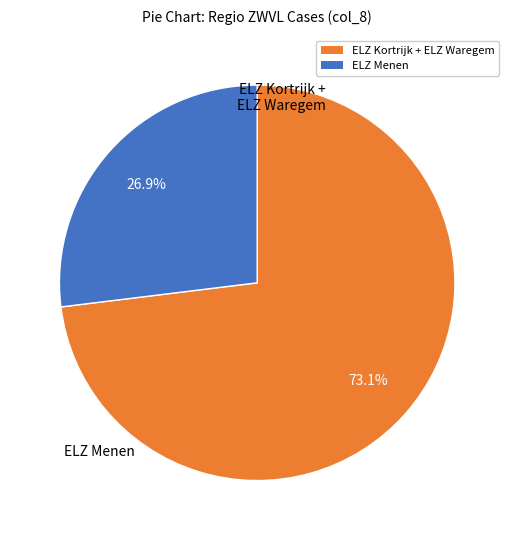

Is there any slice that represents more than half of the pie?

Yes